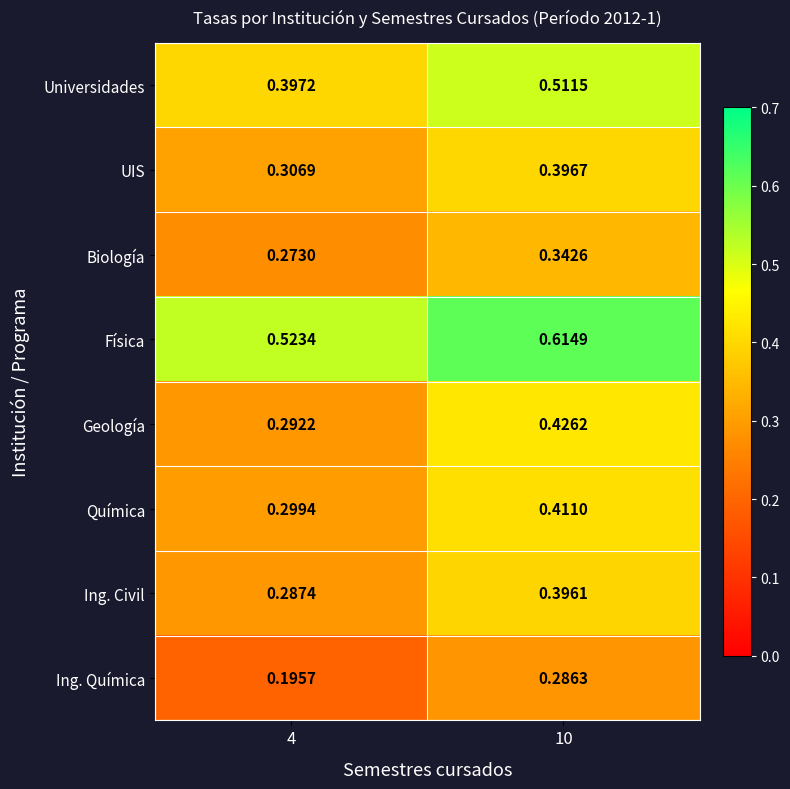

Is the value of UIS at 4 greater than the value of Ing. Química at 10?

Yes